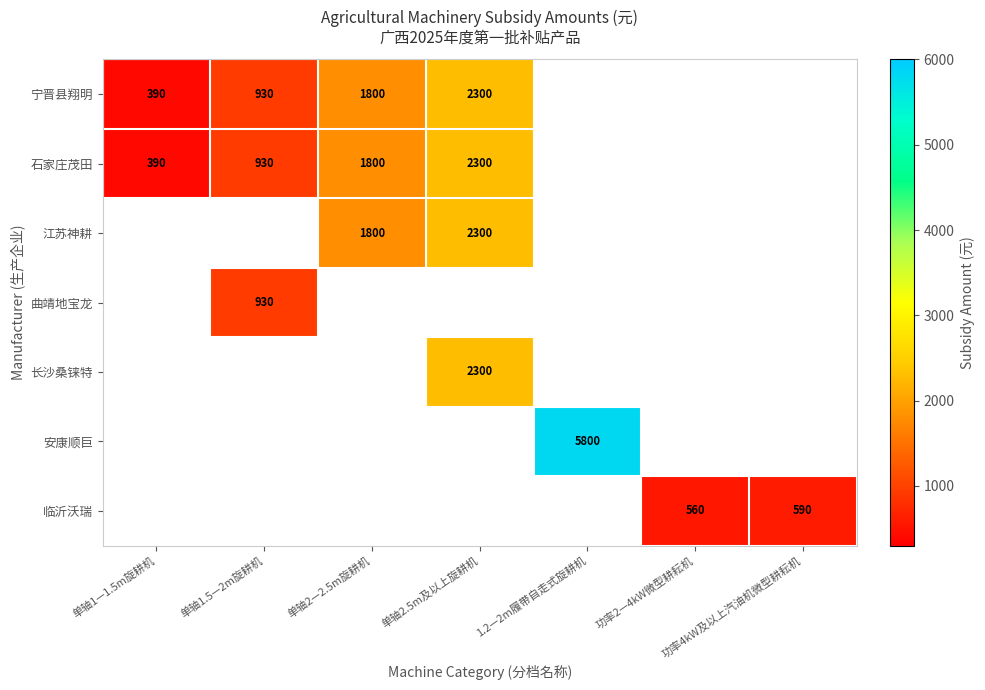

Is it true that 石家庄茂田 equals 930 at 单轴1.5—2m旋耕机?

True